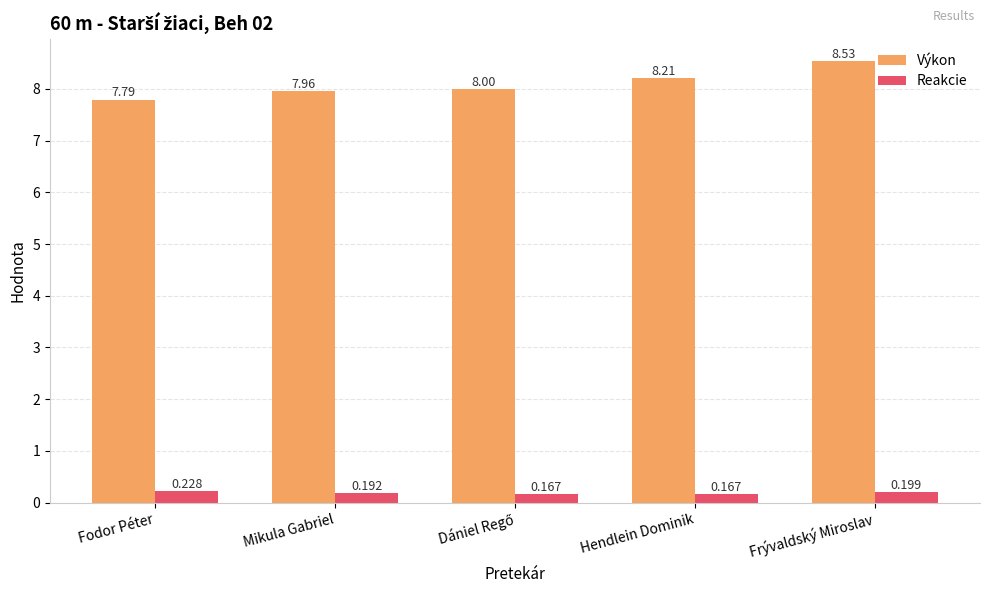

Rank the series by their average value, from highest to lowest.

Výkon, Reakcie